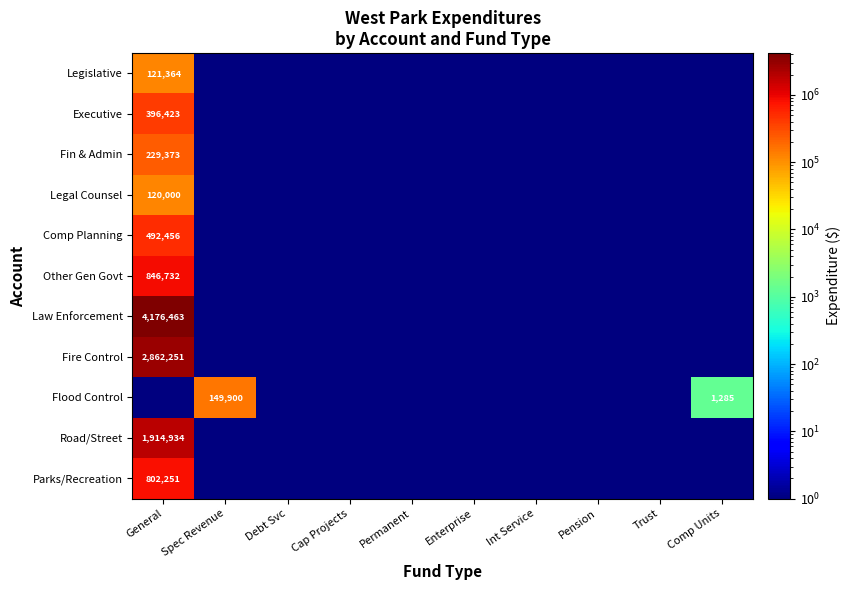

True or false: Other Gen Govt has a value of 421294.2 at General.

False